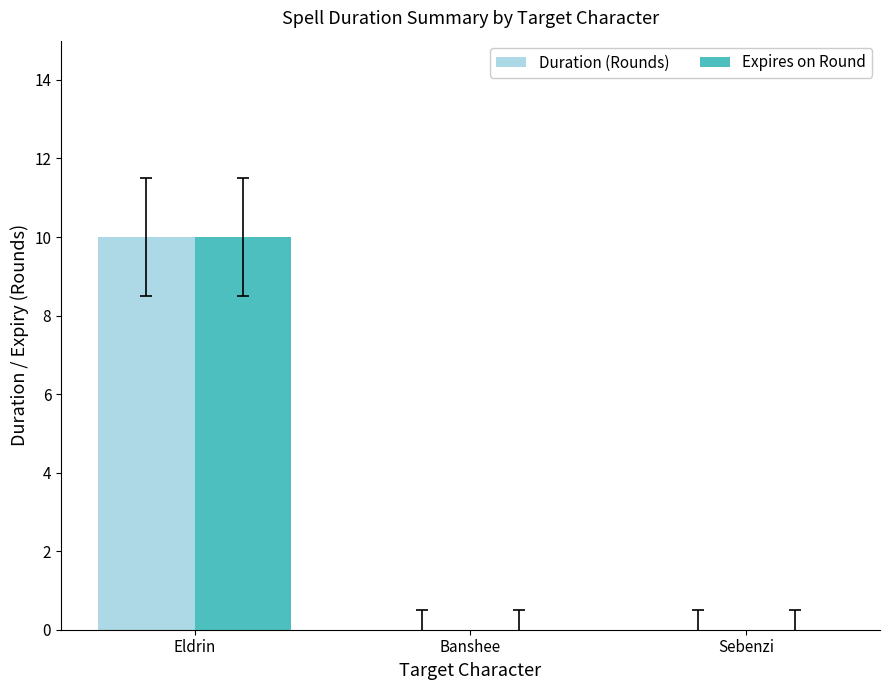

At which category is the sum across all series the highest?

Eldrin